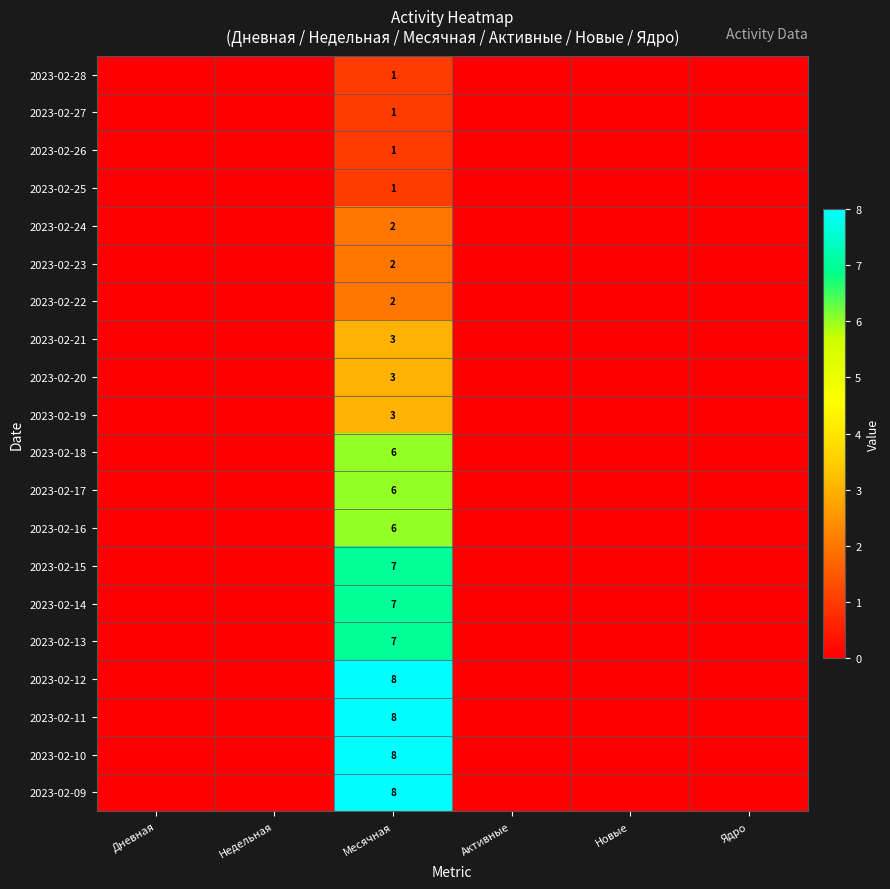

At which category is the sum across all series the highest?

Месячная